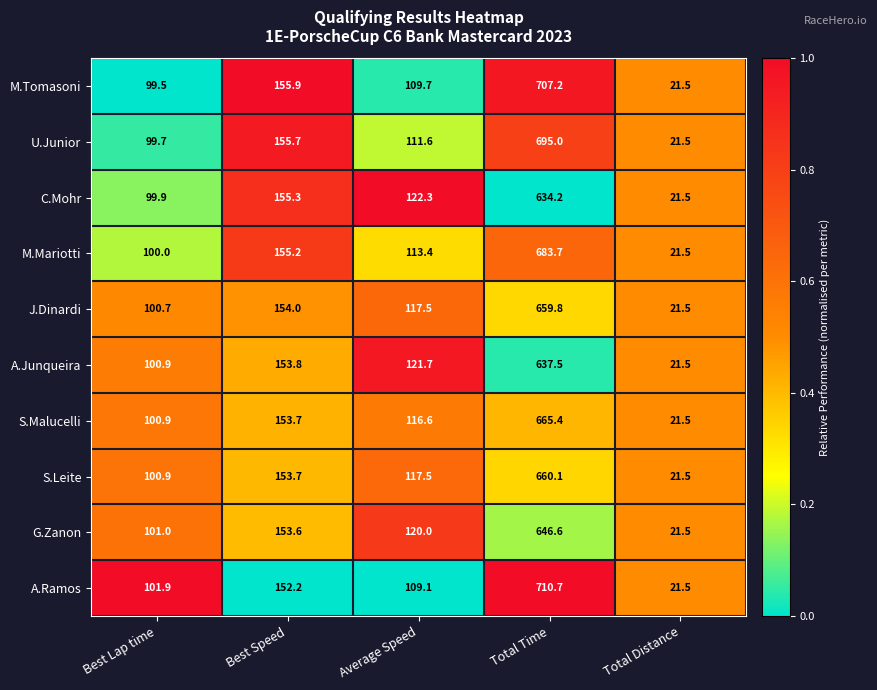

What is the minimum value for G.Zanon?

21.5